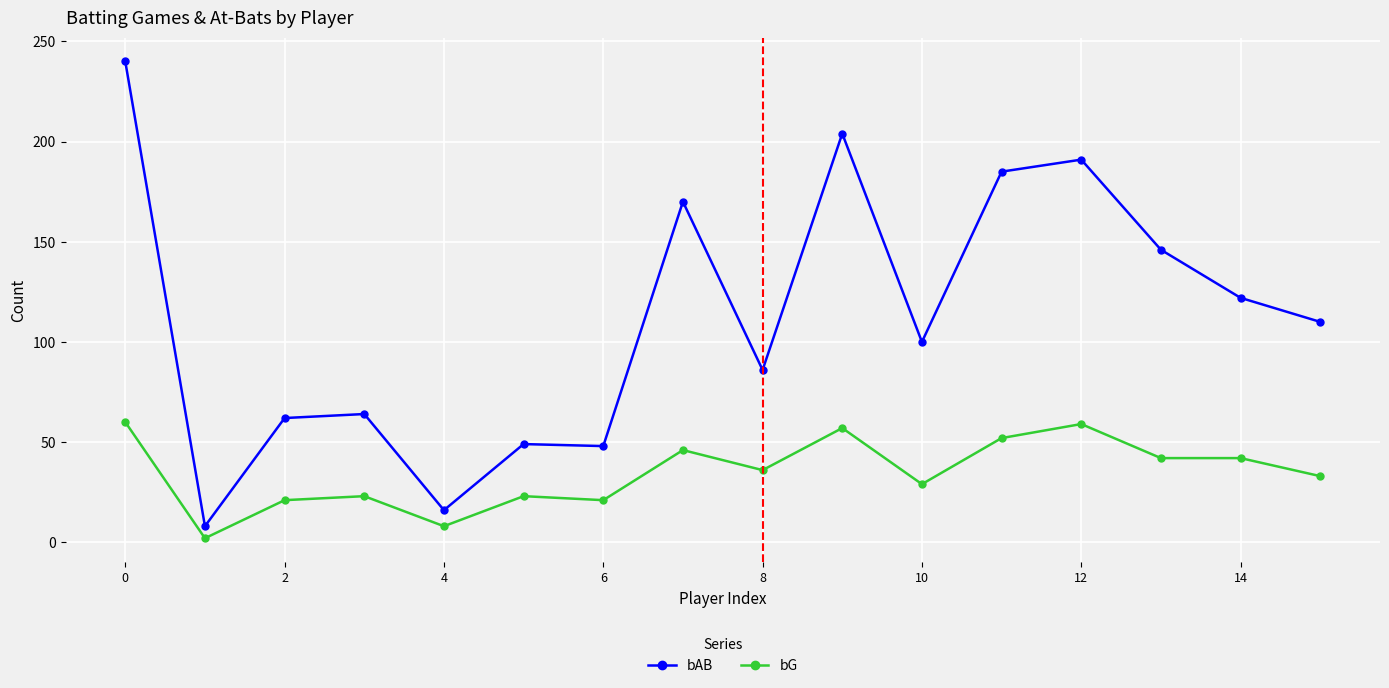

What is the difference between the maximum and second lowest values in the bAB series?

224